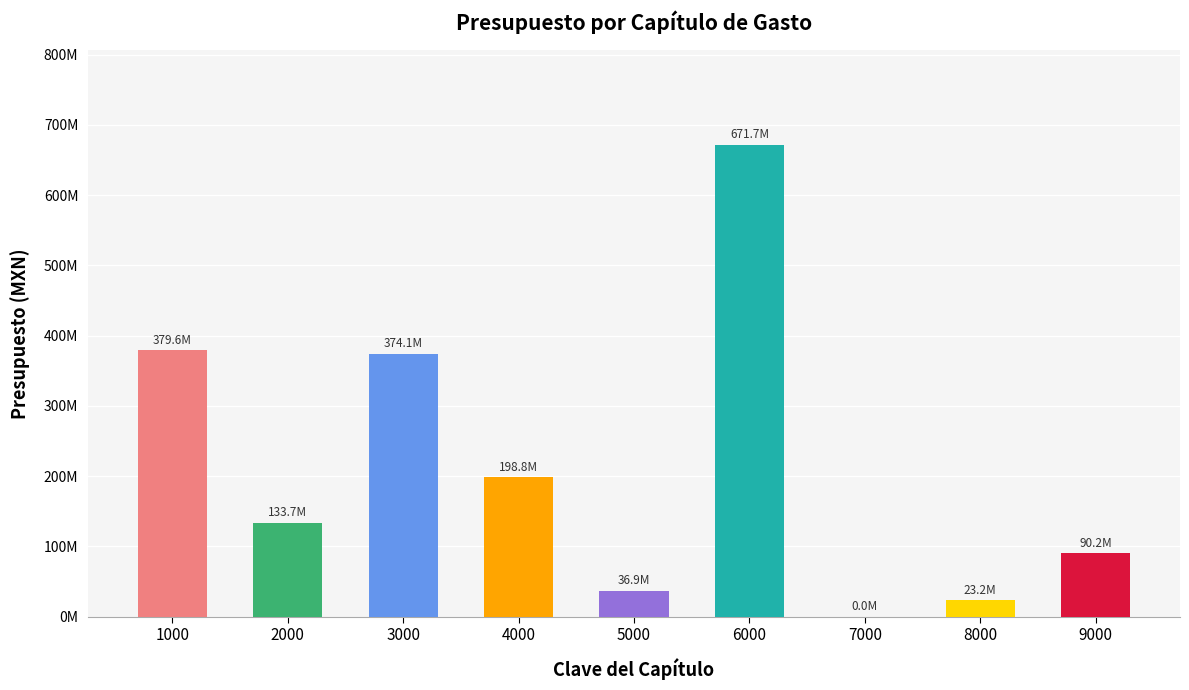

At which category does the chart reach its peak across all series?

6000